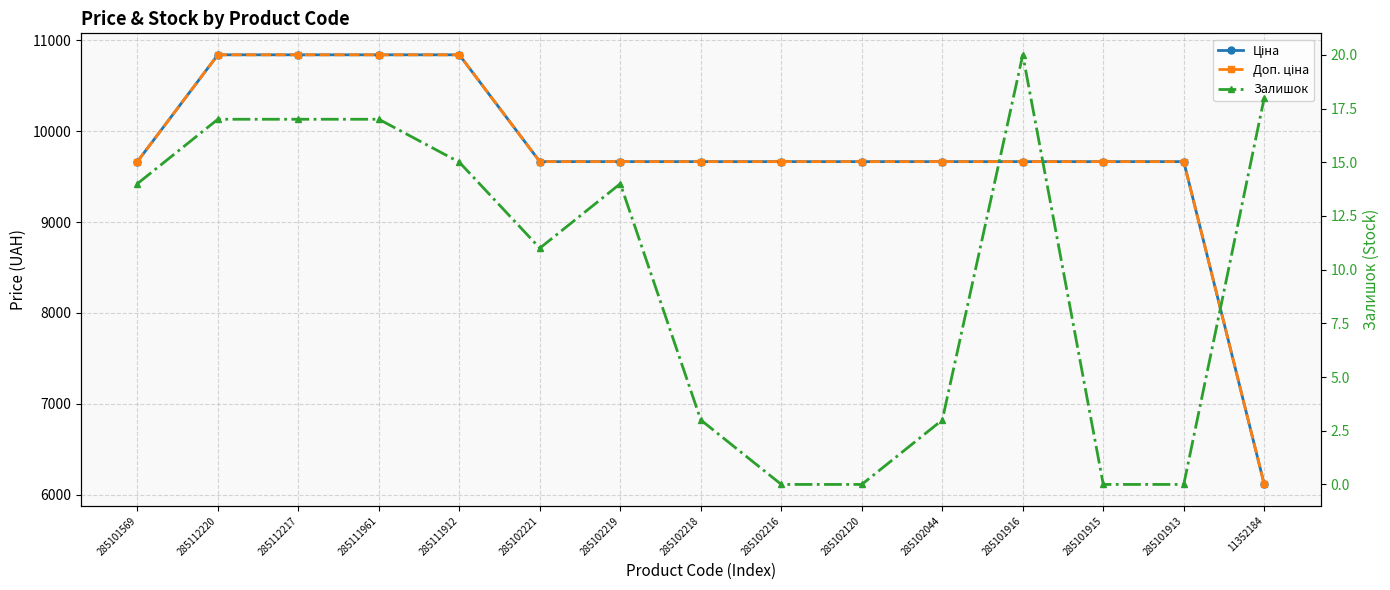

Which series has the largest total across all categories?

Ціна